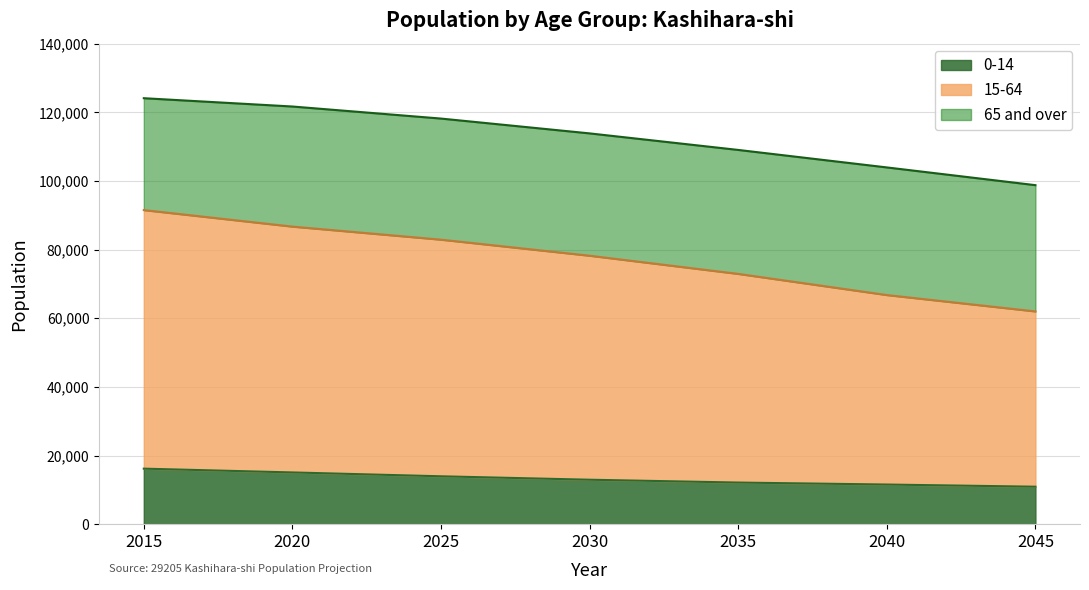

True or false: 0-14 and 15-64 intersect in this chart.

False